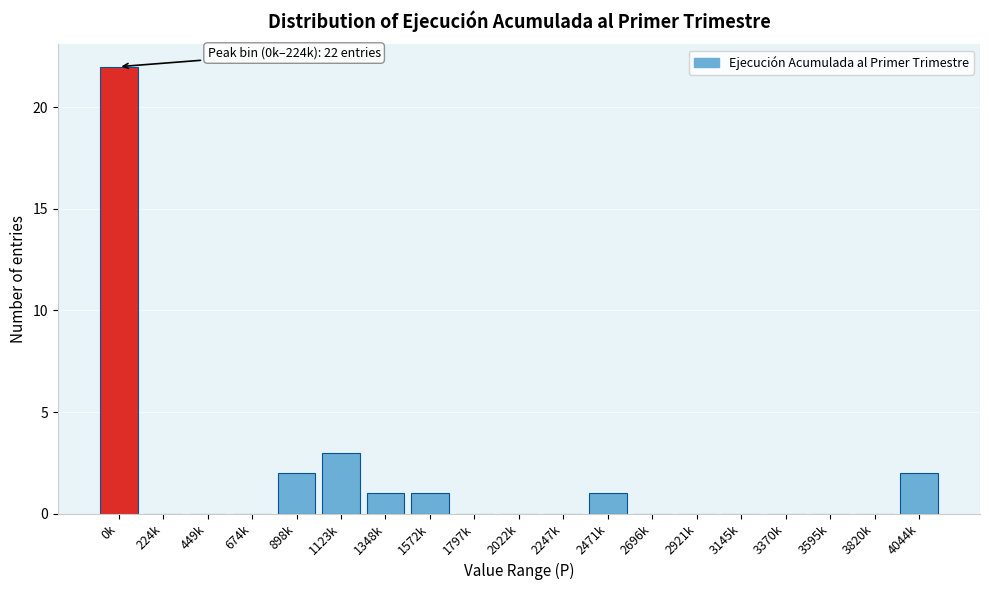

Reading left to right, list all the values displayed in this chart.

0k=22	224k=0	449k=0	674k=0	898k=2	1123k=3	1348k=1	1572k=1	1797k=0	2022k=0	2247k=0	2471k=1	2696k=0	2921k=0	3145k=0	3370k=0	3595k=0	3820k=0	4044k=2